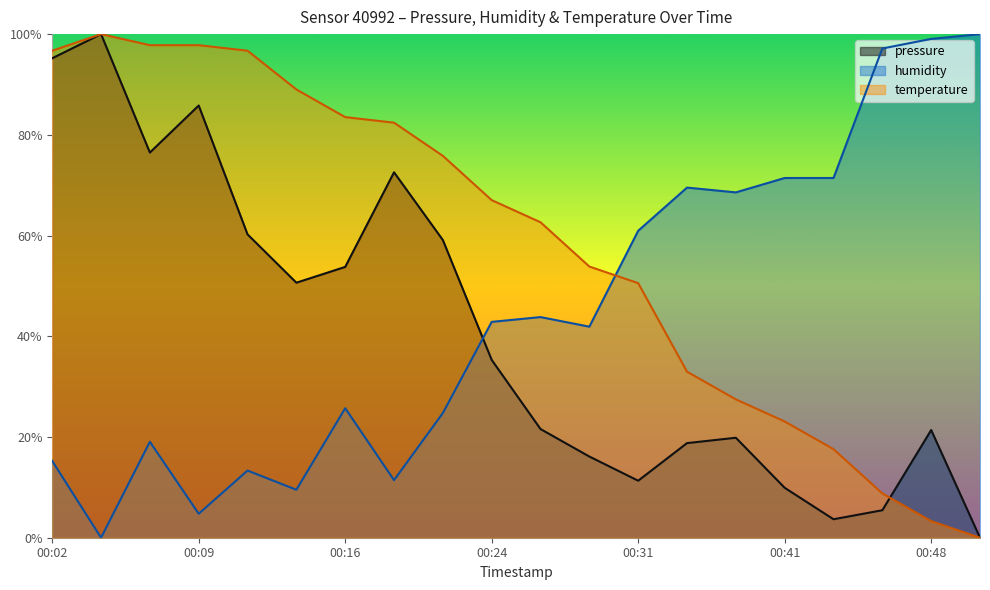

Reading left to right, what are all the values shown in this chart?

pressure: 00:02=95.2	00:04=100.0	00:07=76.5	00:09=85.8	00:11=60.2	00:14=50.6	00:16=53.8	00:19=72.6	00:21=59.1	00:24=35.3	00:26=21.6	00:28=16.1	00:31=11.3	00:36=18.8	00:38=19.9	00:41=9.9	00:44=3.7	00:46=5.5	00:48=21.4	00:51=0.0
humidity: 00:02=15.2	00:04=0.0	00:07=19.0	00:09=4.8	00:11=13.3	00:14=9.5	00:16=25.7	00:19=11.4	00:21=24.8	00:24=42.9	00:26=43.8	00:28=41.9	00:31=61.0	00:36=69.5	00:38=68.6	00:41=71.4	00:44=71.4	00:46=97.1	00:48=99.0	00:51=100.0
temperature: 00:02=96.7	00:04=100.0	00:07=97.8	00:09=97.8	00:11=96.7	00:14=89.0	00:16=83.5	00:19=82.4	00:21=75.8	00:24=67.0	00:26=62.6	00:28=53.8	00:31=50.5	00:36=33.0	00:38=27.5	00:41=23.1	00:44=17.6	00:46=8.8	00:48=3.3	00:51=0.0